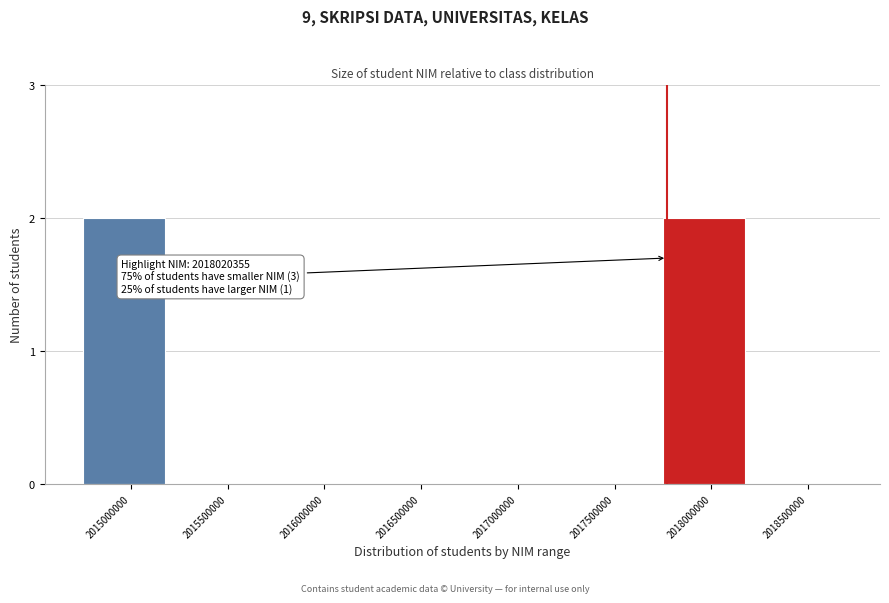

Reading right to left, transcribe all the data shown in this chart.

2018500000=0	2018000000=2	2017500000=0	2017000000=0	2016500000=0	2016000000=0	2015500000=0	2015000000=2